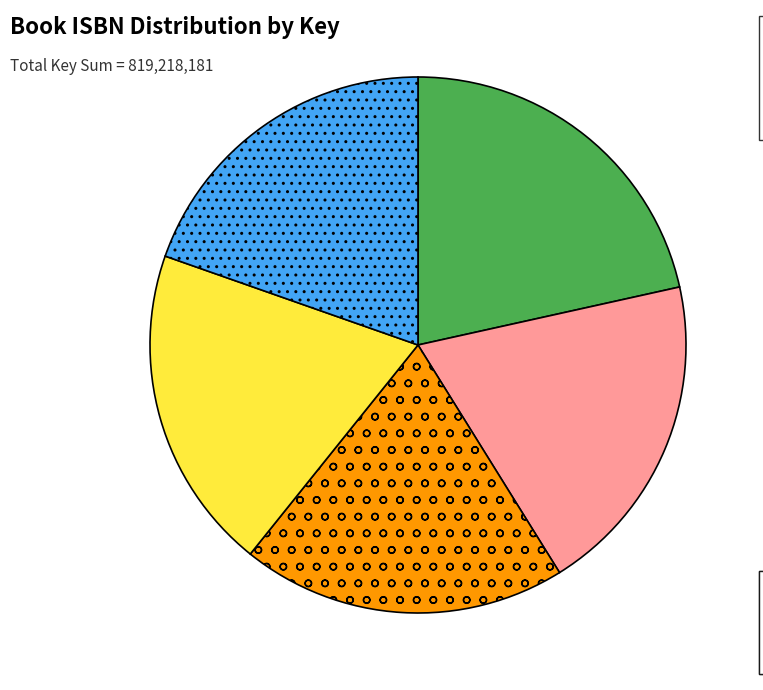

Is there a majority slice in this chart?

No